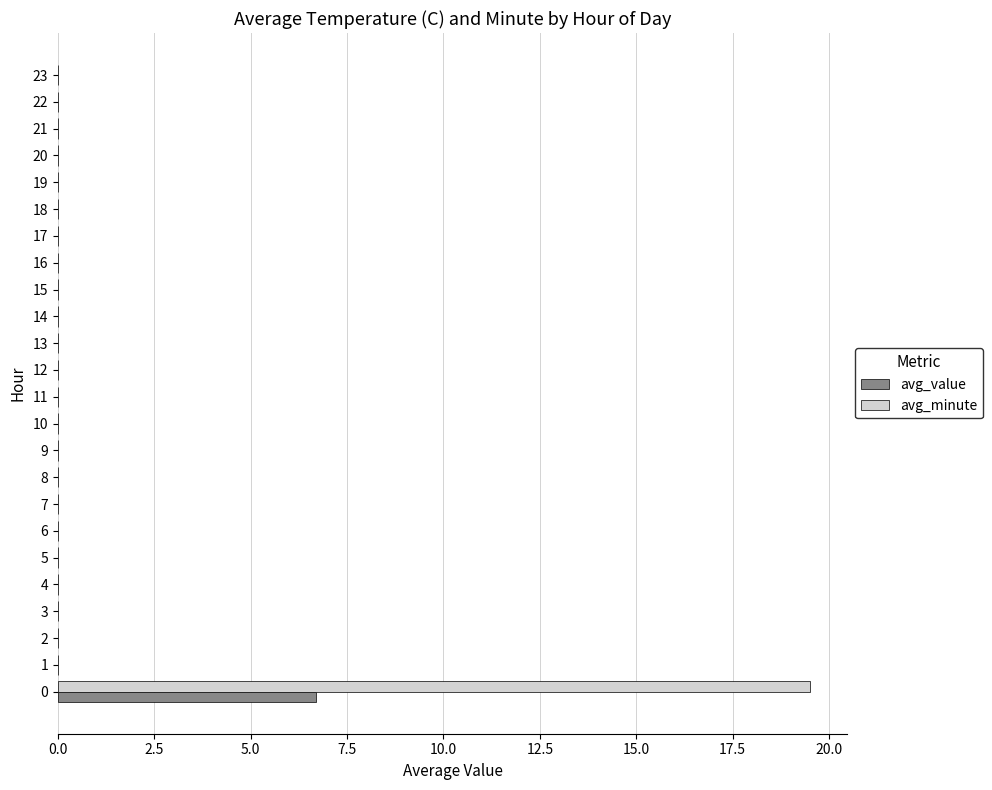

Which series has the largest total across all categories?

avg_minute